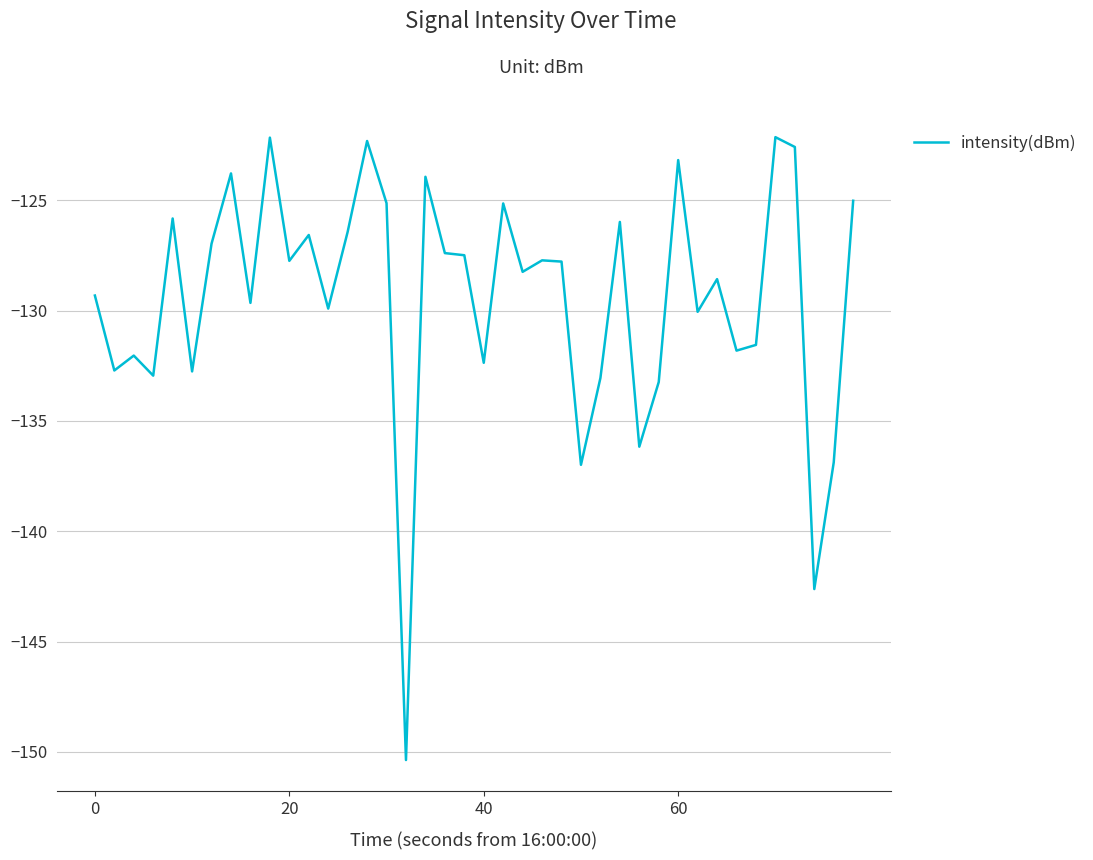

What is the difference between the second highest and minimum values?

28.2